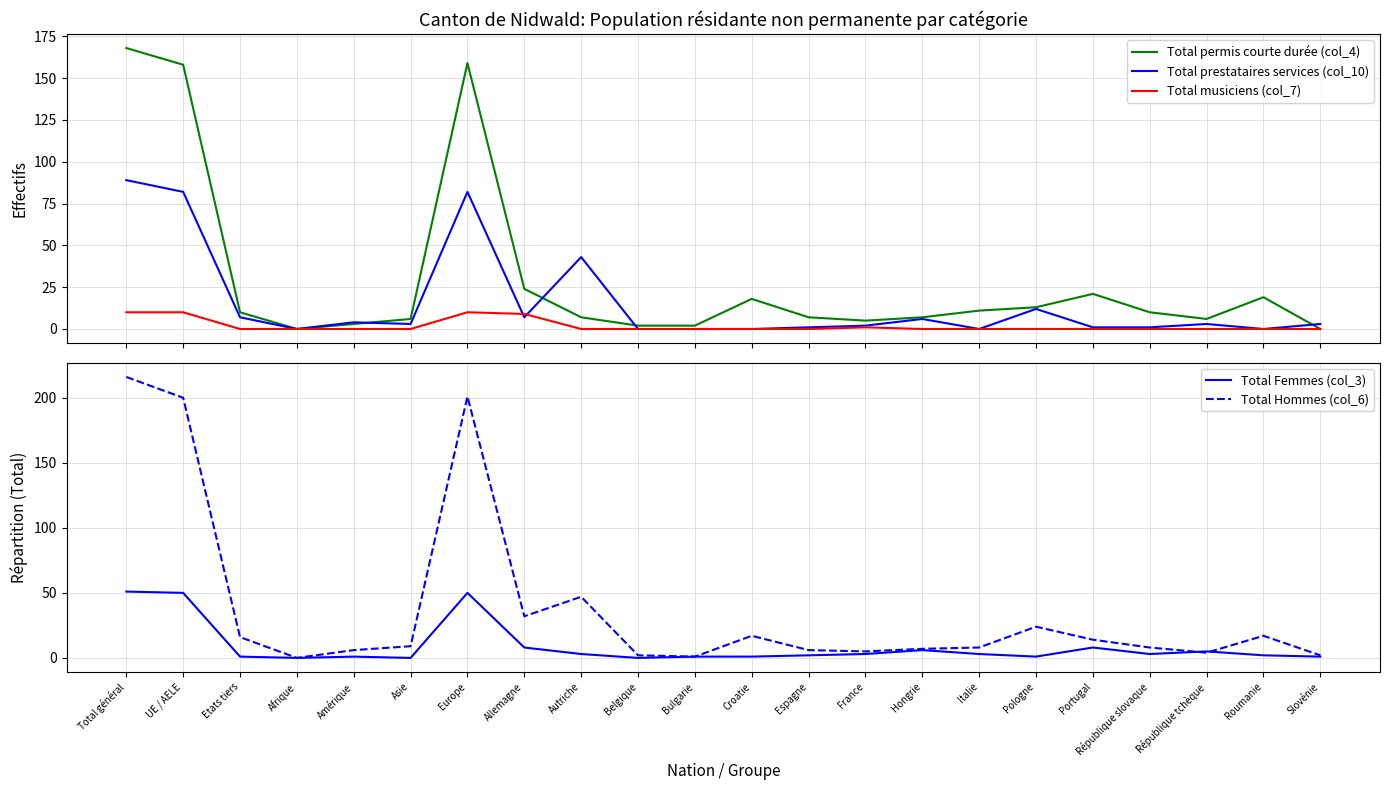

Where do Total Hommes (col_6) and Total permis courte durée (col_4) first cross each other?

Italie and Pologne